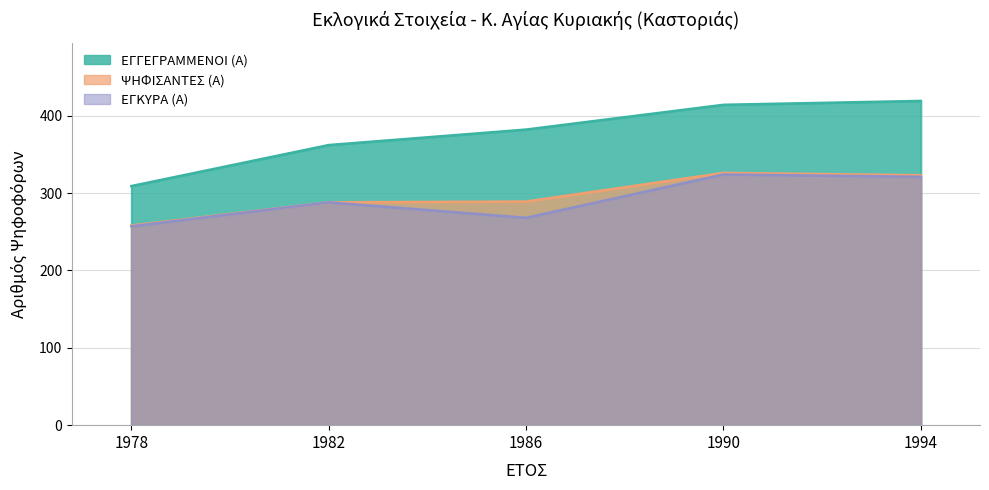

Count the number of categories in the chart.

5